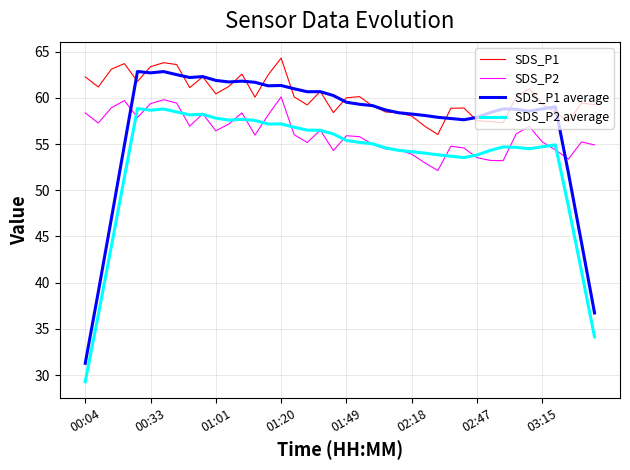

True or false: SDS_P1 and SDS_P2 average cross at least once.

False